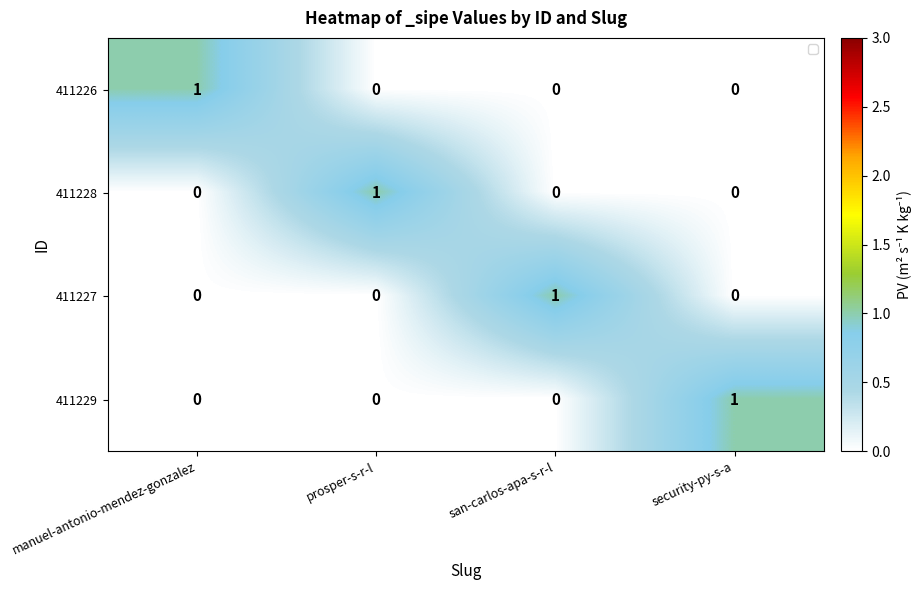

True or false: 411229 has a value of -1 at san-carlos-apa-s-r-l.

False